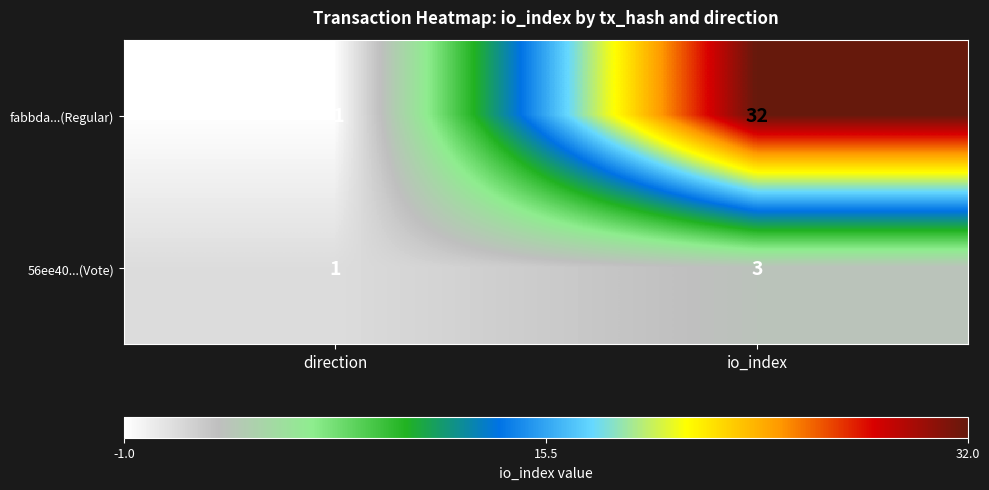

The 56ee40...(Vote) series shows 3 at io_index. True or false?

True